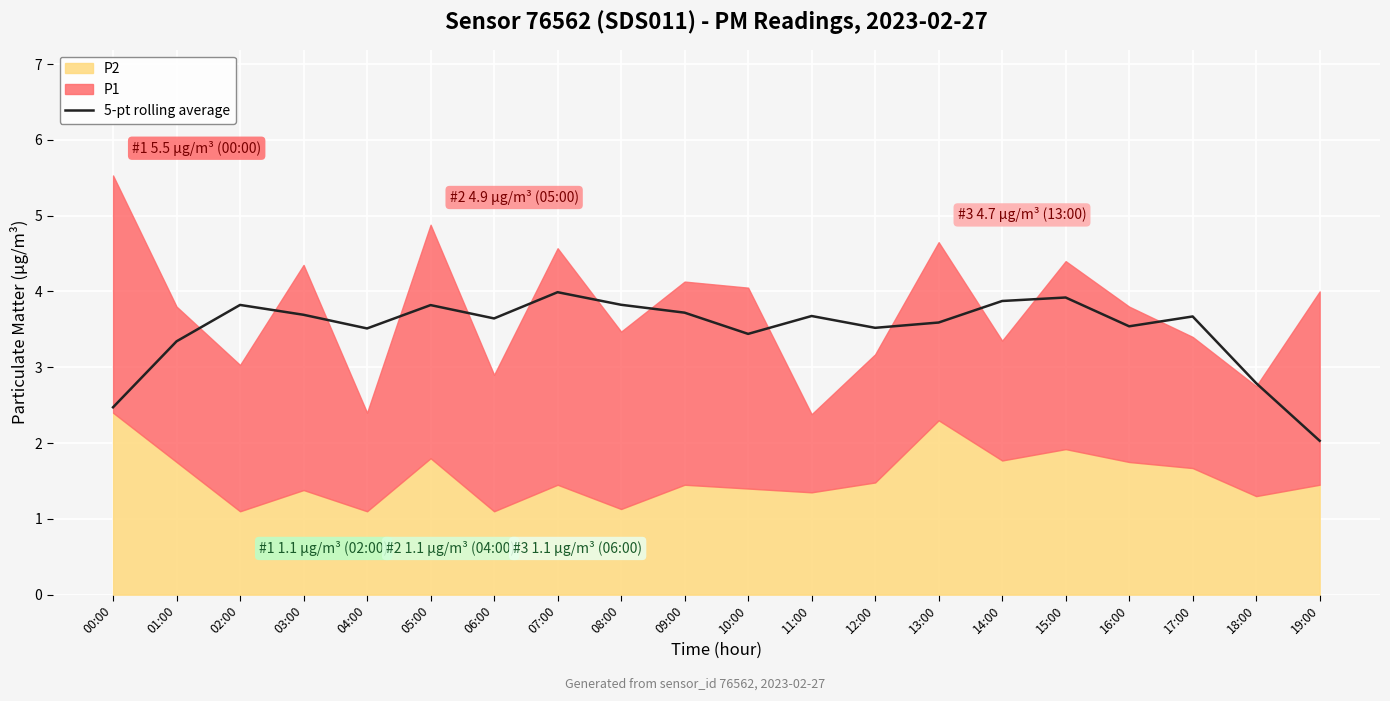

List the labels in order of value, smallest first.

19:00, 00:00, 18:00, 01:00, 10:00, 04:00, 12:00, 16:00, 13:00, 06:00, 17:00, 11:00, 03:00, 09:00, 05:00, 02:00, 08:00, 14:00, 15:00, 07:00